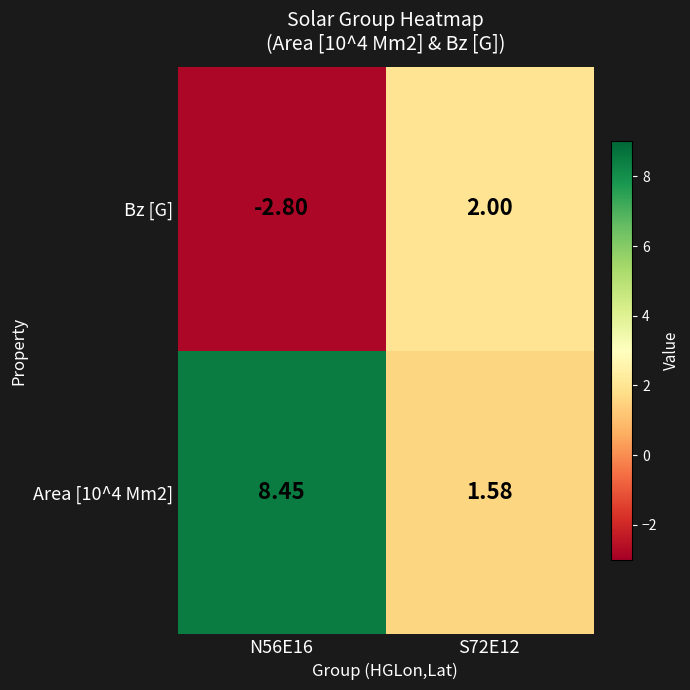

What is the spread (max minus min) of values at S72E12?

0.4